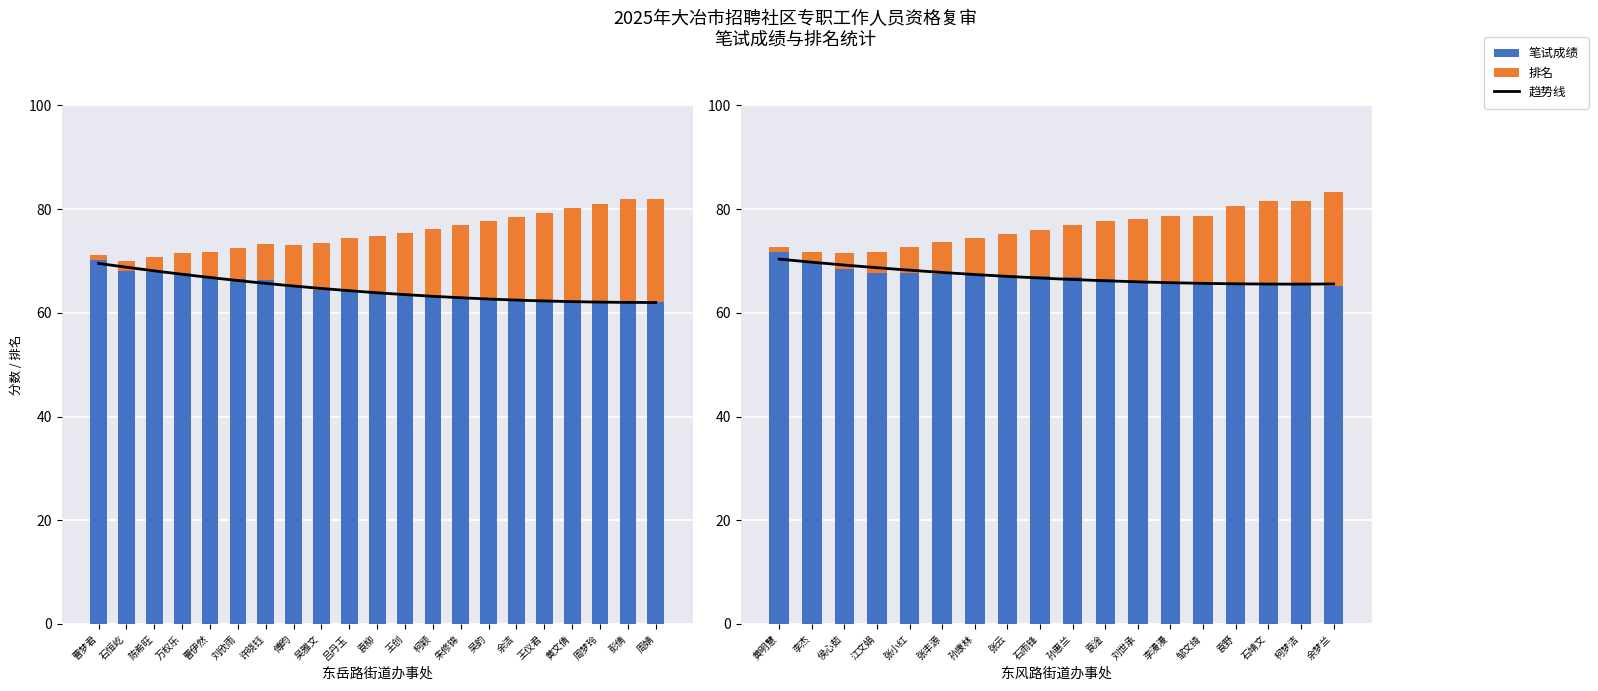

At how many categories does at least one series exceed 42?

39